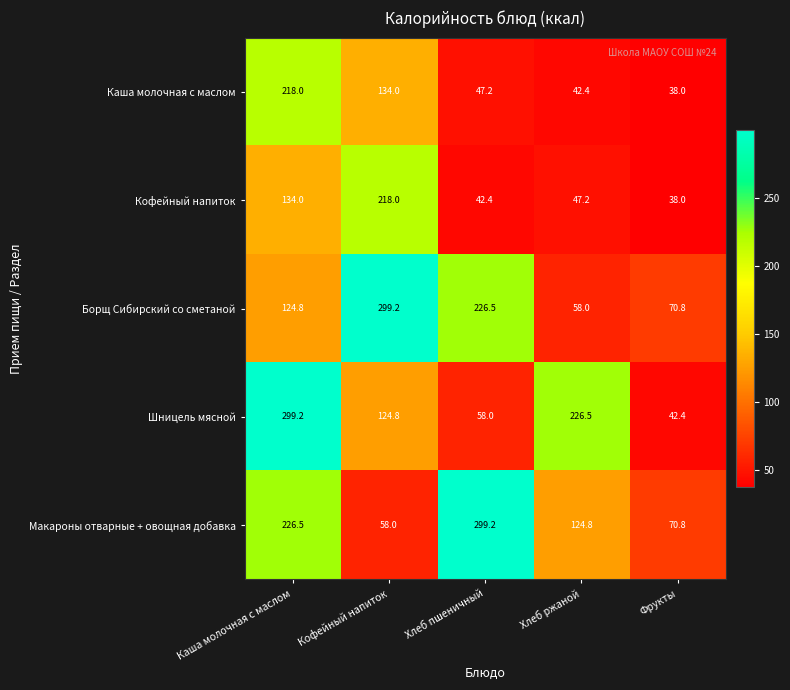

Rank the series at Хлеб пшеничный from lowest to highest value.

Кофейный напиток, Каша молочная с маслом, Шницель мясной, Борщ Сибирский со сметаной, Макароны отварные + овощная добавка